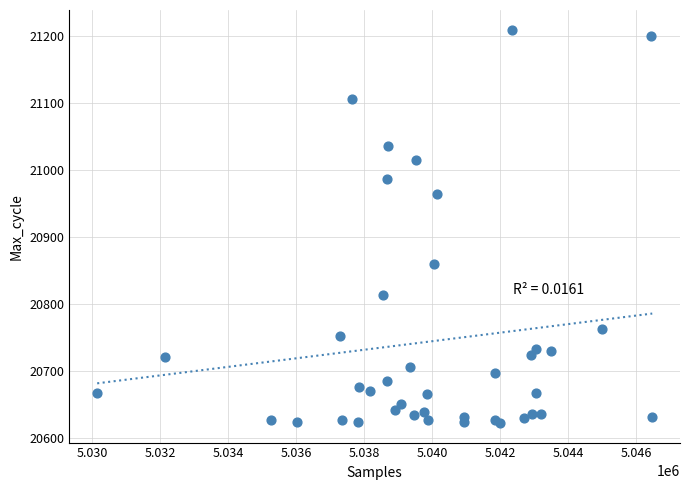

What Y value in the scatter plot is closest to 20915?

20963